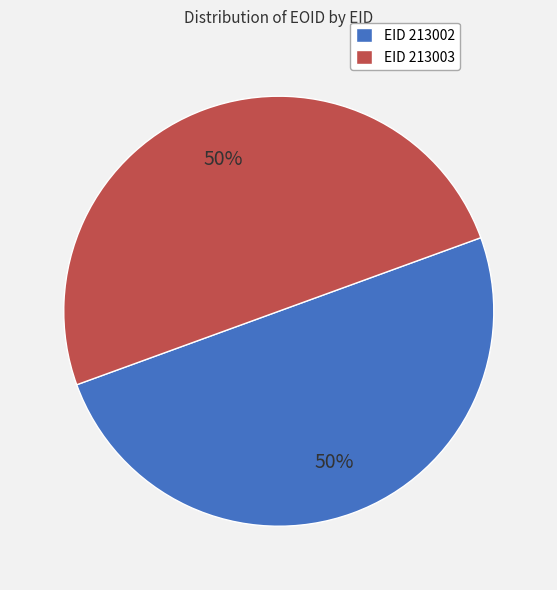

How many slices are in this pie chart?

2